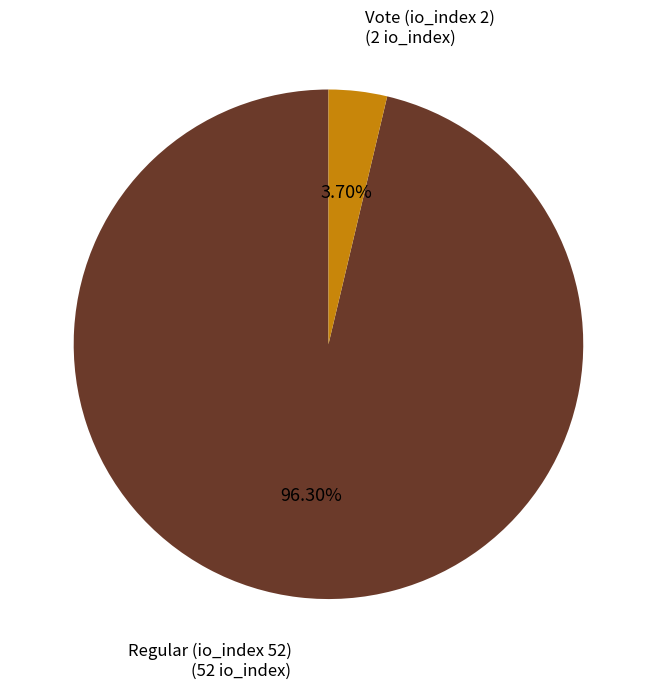

How many segments does this pie chart have?

2